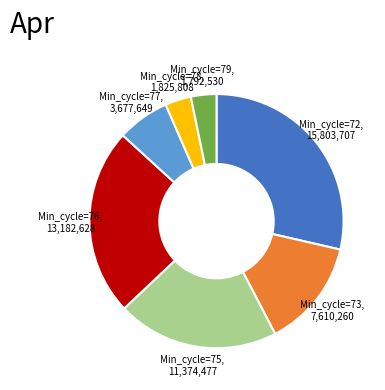

How many segments does this pie chart have?

7